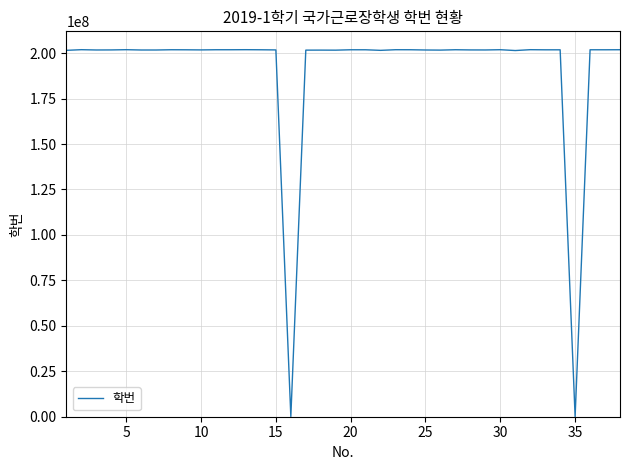

What is the difference between the maximum and minimum values?

201833595